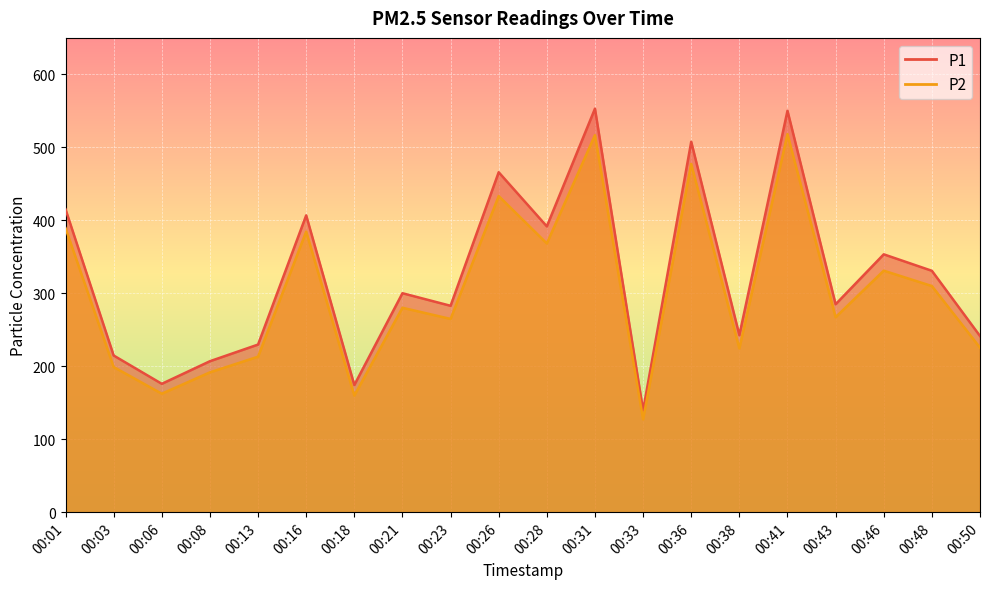

Reading right to left, transcribe all the data shown in this chart.

P1: 00:50=241.4	00:48=330.8	00:46=353.4	00:43=284.9	00:41=550.2	00:38=242.6	00:36=507.7	00:33=139.5	00:31=553.0	00:28=391.7	00:26=465.9	00:23=282.8	00:21=300.1	00:18=174.2	00:16=406.8	00:13=229.7	00:08=206.9	00:06=175.9	00:03=214.7	00:01=415.1
P2: 00:50=225.5	00:48=309.9	00:46=331.0	00:43=267.2	00:41=518.1	00:38=224.4	00:36=477.2	00:33=127.2	00:31=516.6	00:28=368.3	00:26=433.2	00:23=264.8	00:21=280.1	00:18=159.8	00:16=384.5	00:13=213.1	00:08=191.6	00:06=162.3	00:03=198.9	00:01=389.2